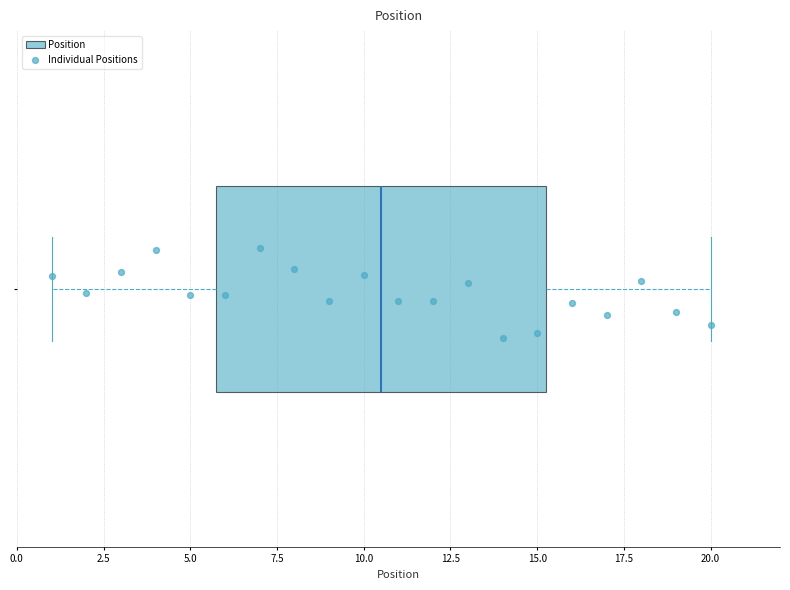

Read this box plot against the x-axis: the position of the median line, the range covered by the box, and the ends of both whiskers. The values are not printed on the chart, so give them approximately, as read against the axis.

median 10.5, box 6.0 to 15.5, whiskers 1.0 to 20.0